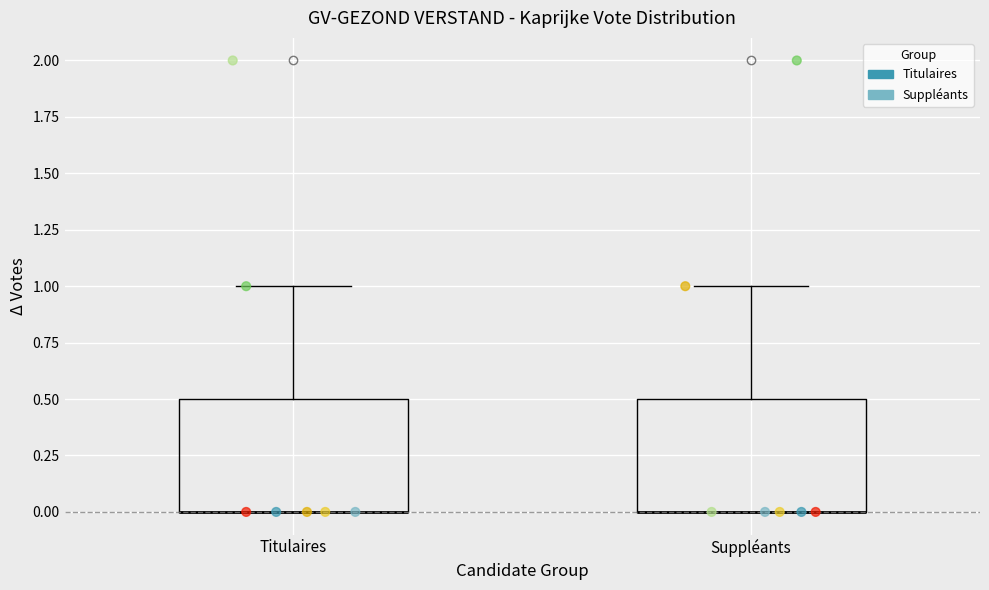

Reading left to right, transcribe this box plot: for each box, give where its median line is, the range the box spans, and where its two whiskers end, as read against the y-axis. The values are not printed on the chart, so give them approximately, as read against the axis.

Titulaires: median 0.0 (drawn on the box's lower edge), box 0.0 to 0.5, whiskers 0.0 to 1.0
Suppléants: median 0.0 (drawn on the box's lower edge), box 0.0 to 0.5, whiskers 0.0 to 1.0